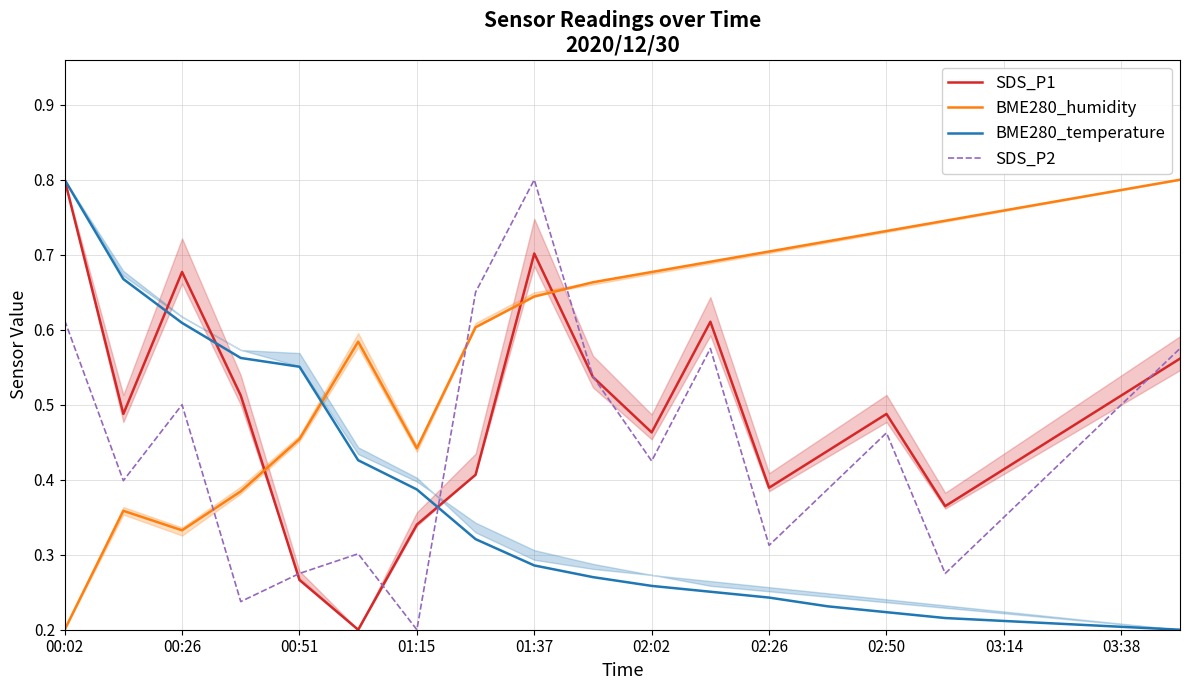

Is the value of SDS_P2 at 02:50 greater than the value of BME280_temperature at 01:15?

Yes